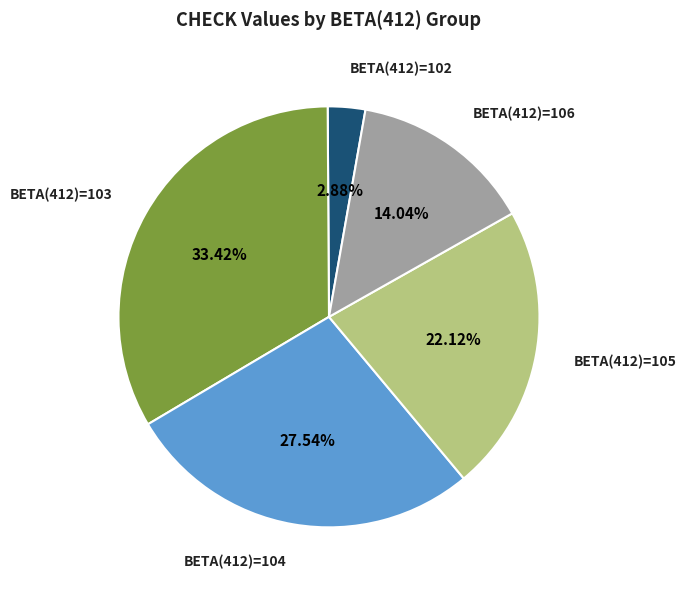

Is there a majority slice in this chart?

No